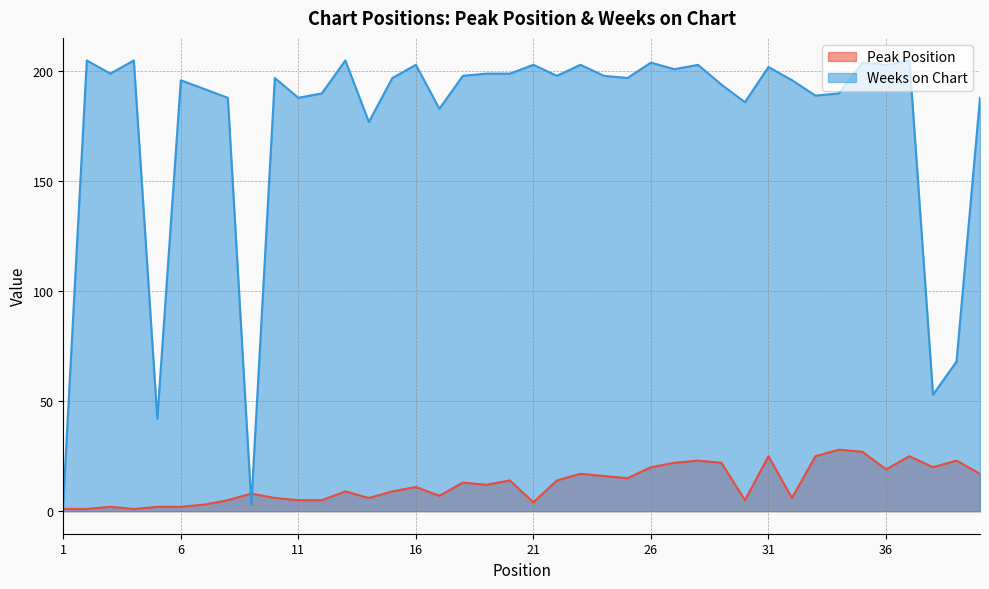

Between 22 and 36, which series saw the biggest shift?

Peak Position